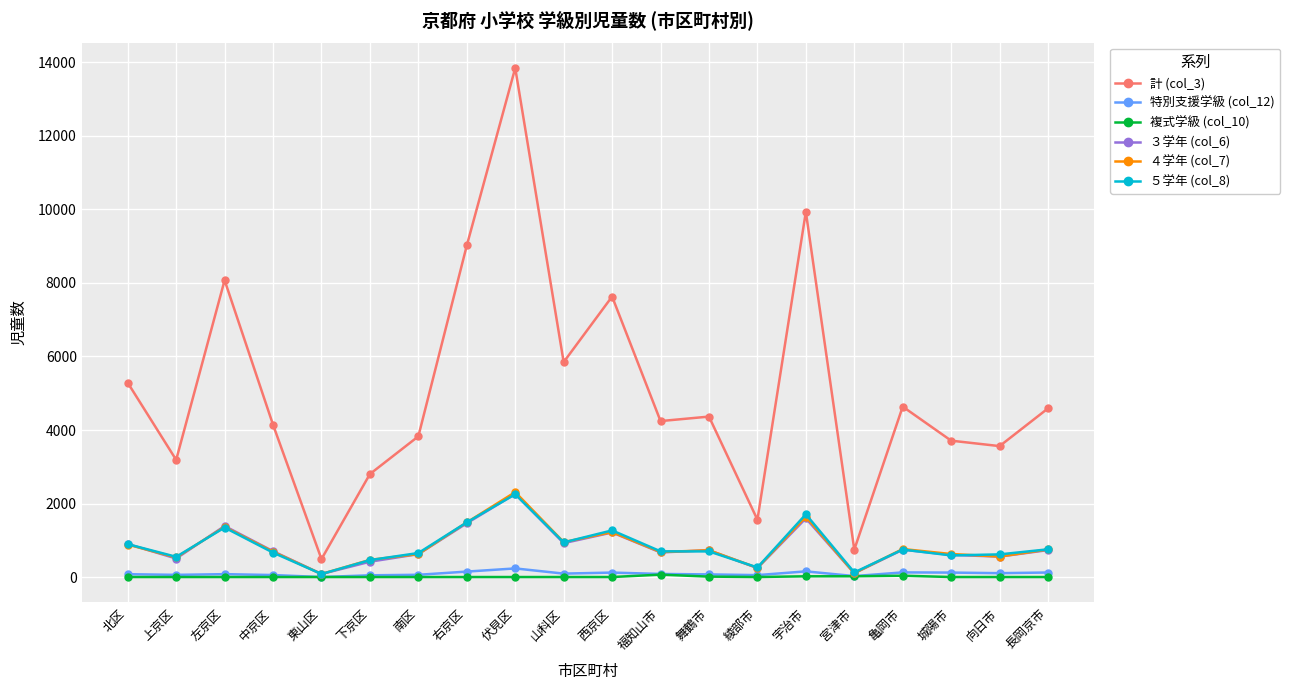

Does the chart display data point markers on the line(s)?

Yes